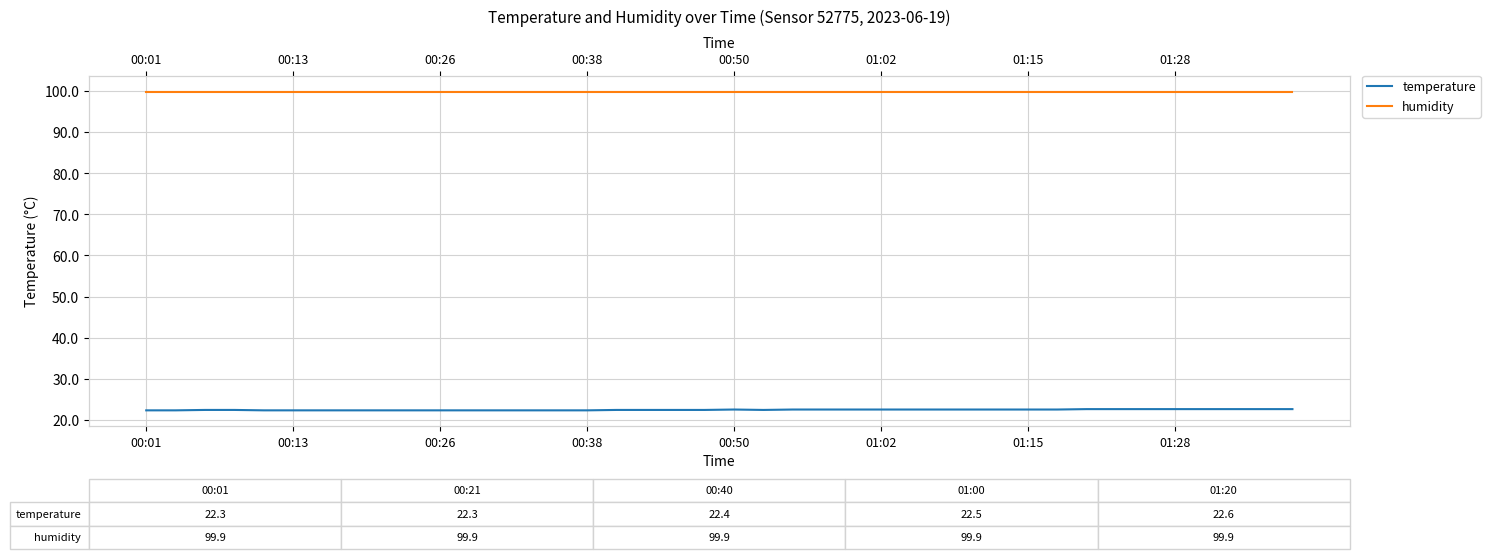

Rank the series at 24 from highest to lowest value.

humidity, temperature